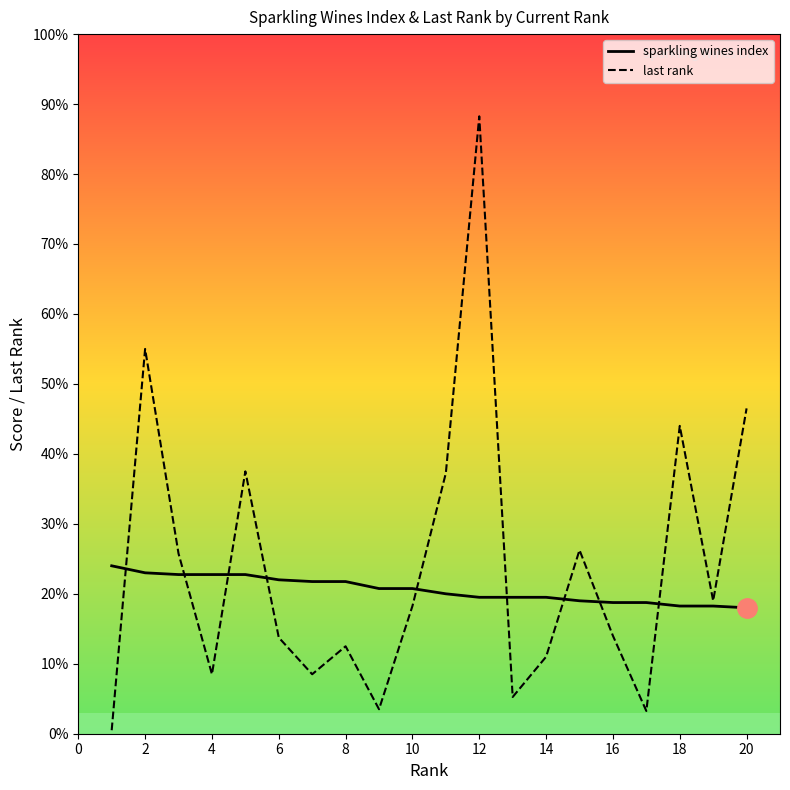

Is this an area chart (filled region under the line)?

No